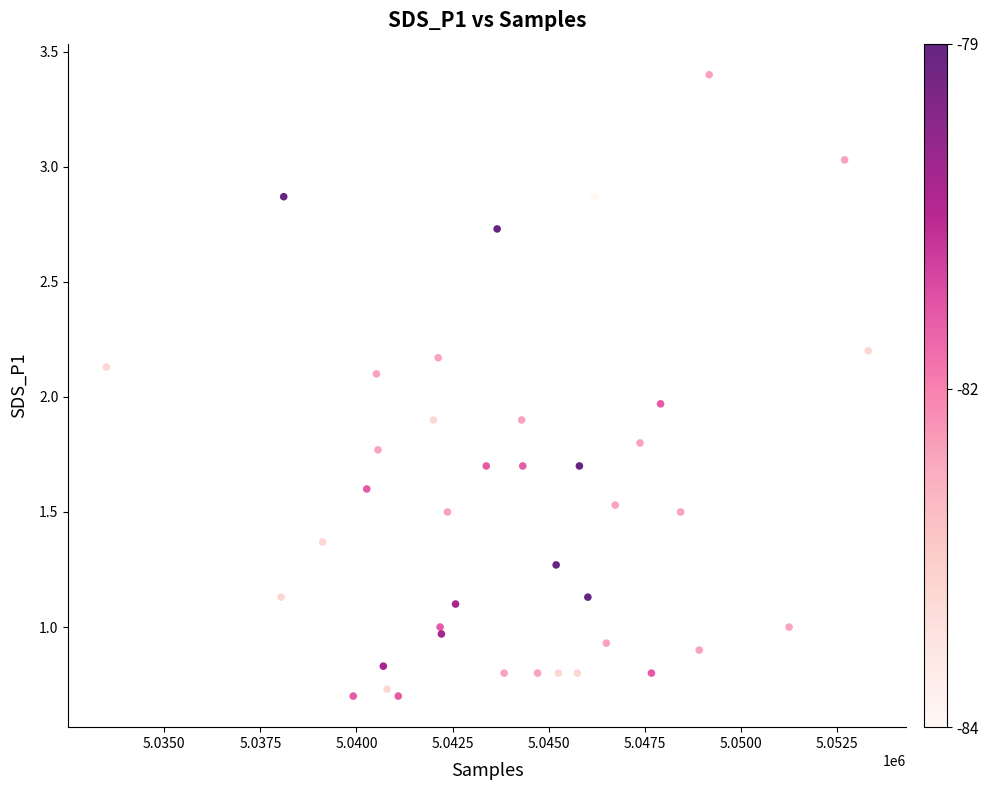

What is the range of X values (max minus min)?

19806.0